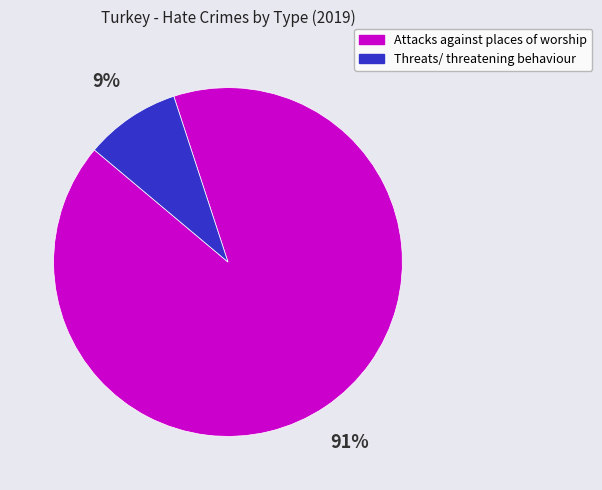

Is the sum of Attacks against places of worship and Threats/ threatening behaviour greater than half?

Yes